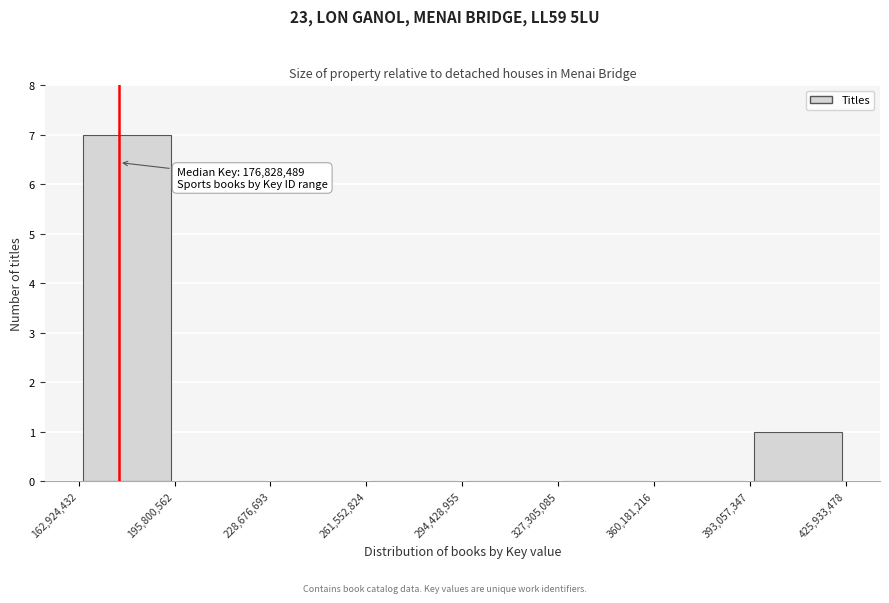

Which range on the x-axis has the tallest bar?

162,924,432 to 195,800,562